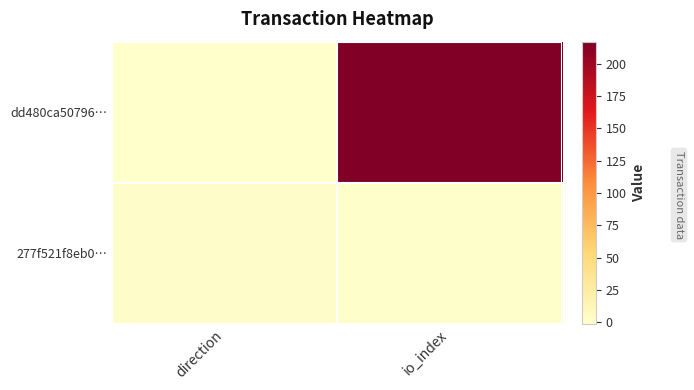

Which series has the largest range (max minus min)?

dd480ca50796…